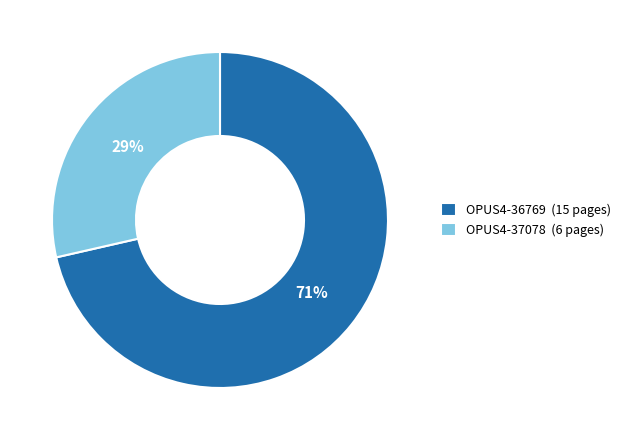

What is the majority slice?

OPUS4-36769